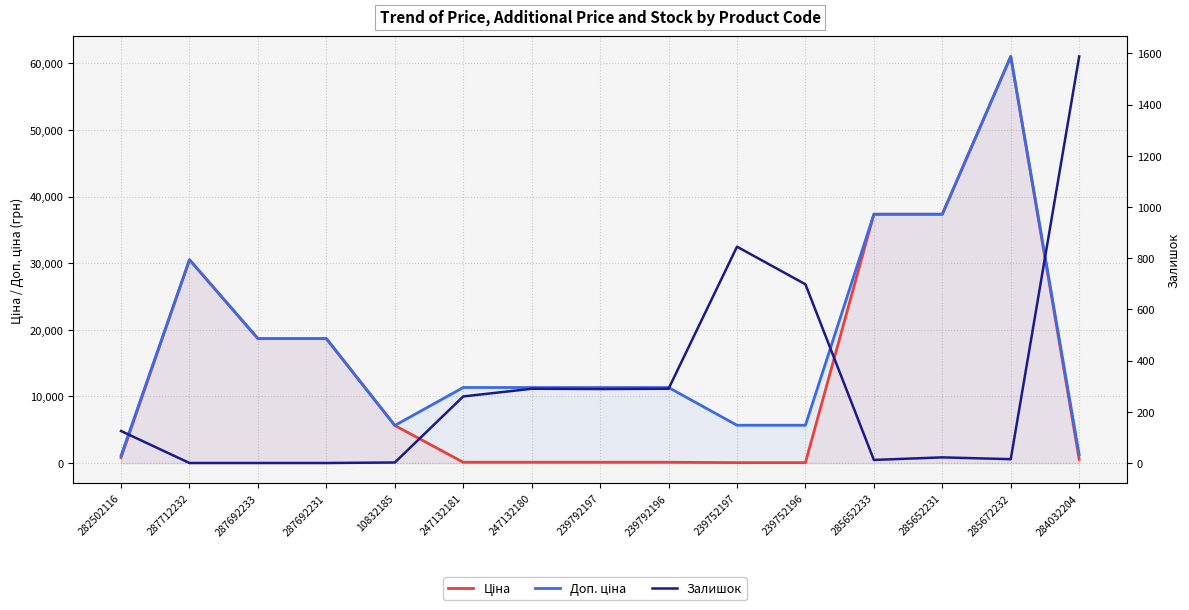

Which series has the largest range (max minus min)?

Ціна